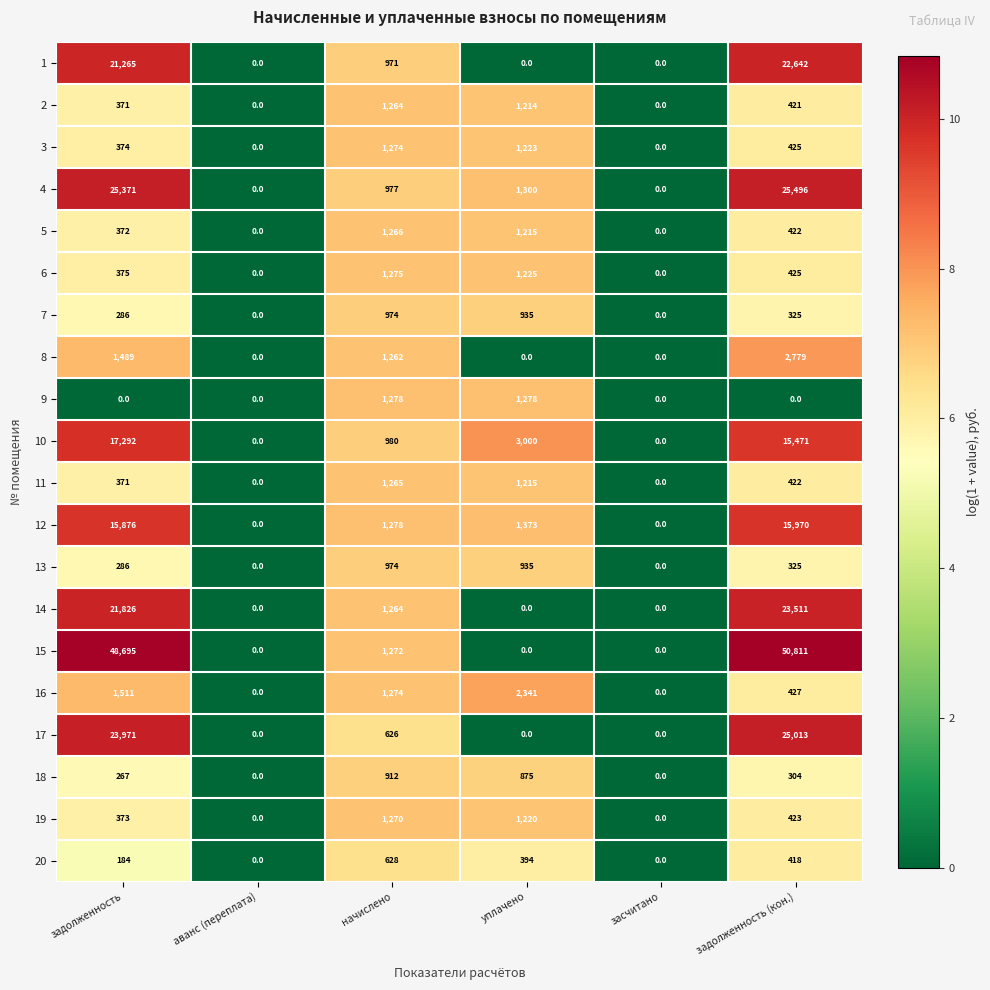

What is the difference between the highest and lowest values at начислено?

652